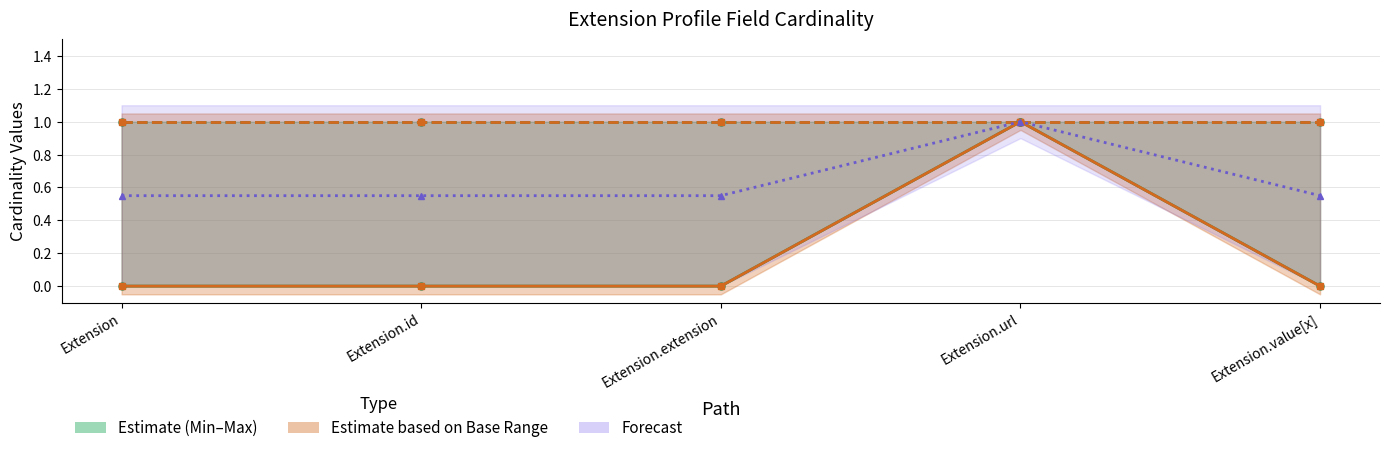

What is the greatest value displayed?

1.0